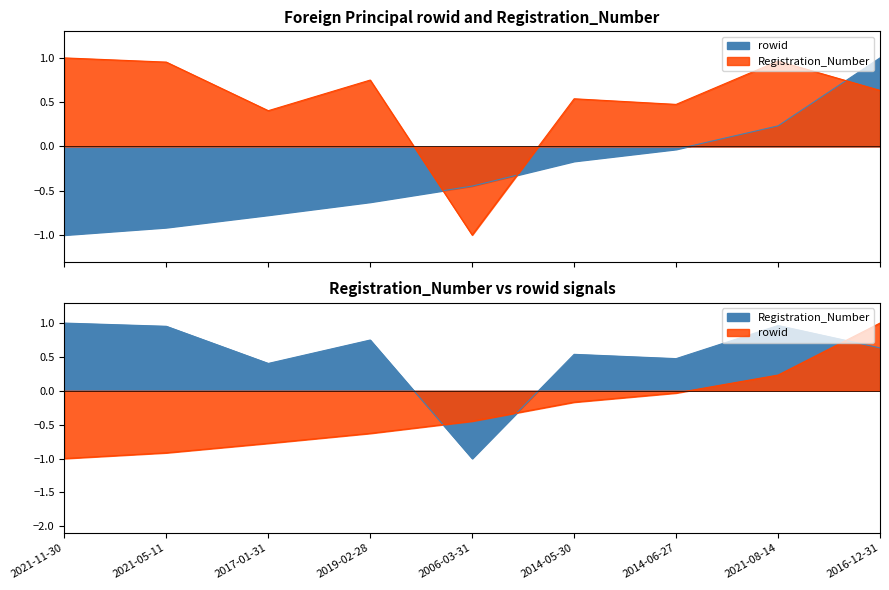

How many times do Registration_Number and rowid cross each other?

3